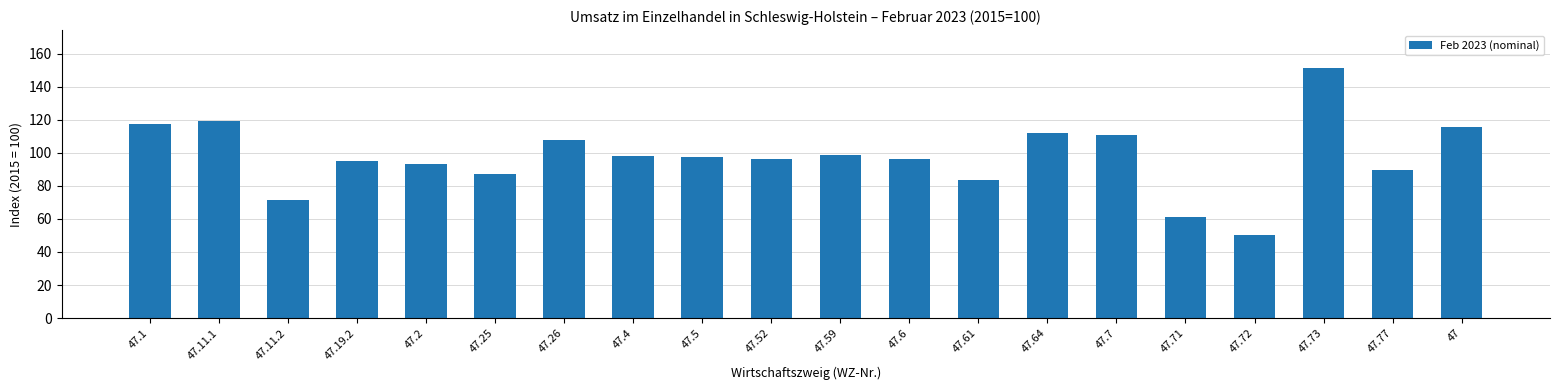

Which label corresponds to the largest value in the chart?

47.73